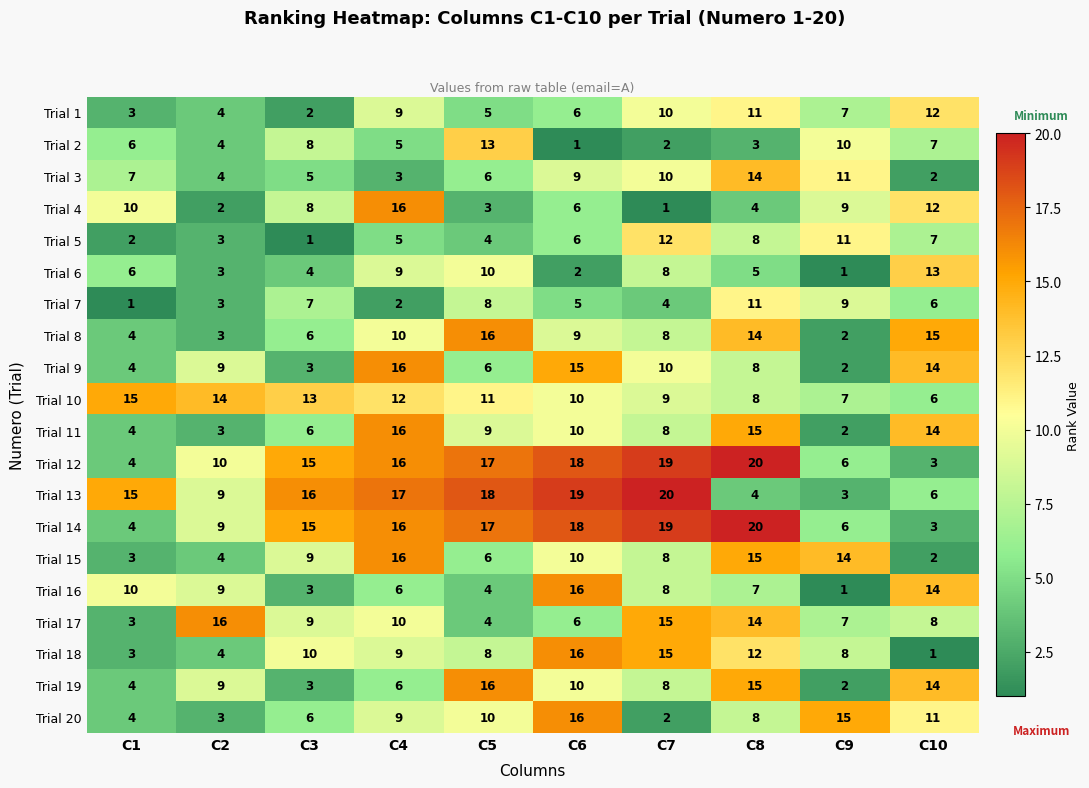

What is the average value of the Trial 14 series?

13